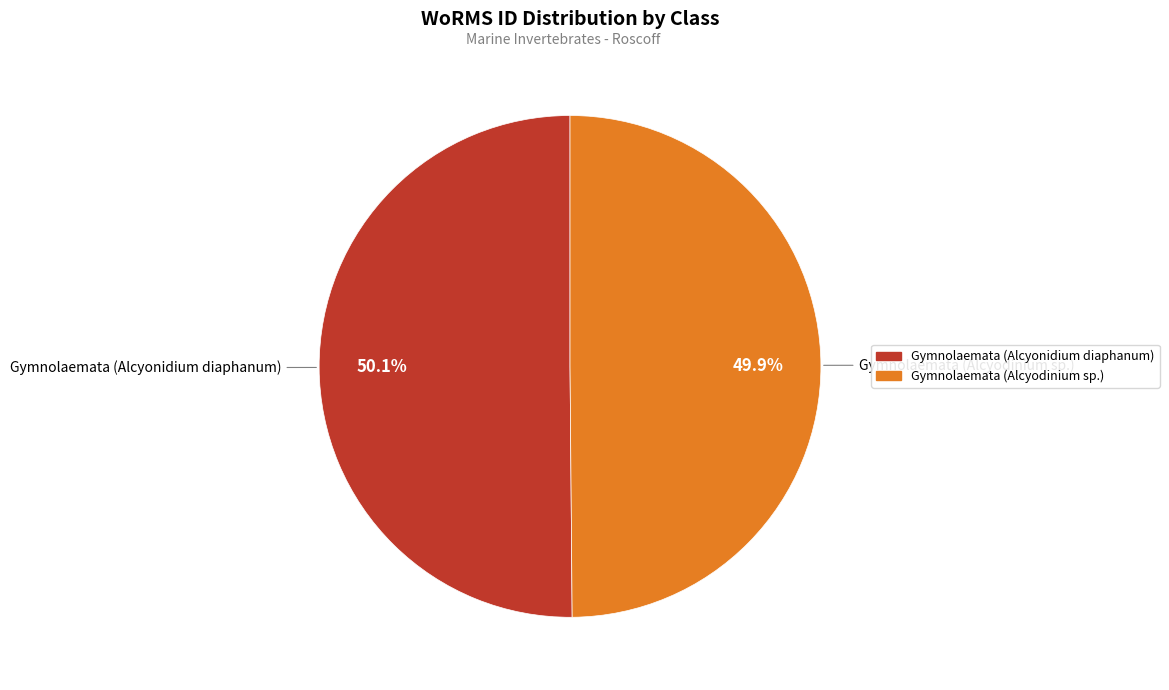

Count the number of slices in the pie.

2